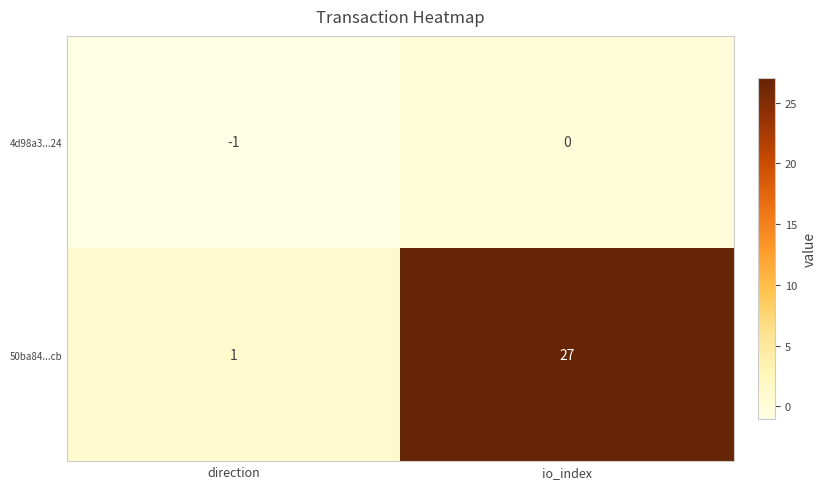

At how many categories does at least one series exceed 23?

1